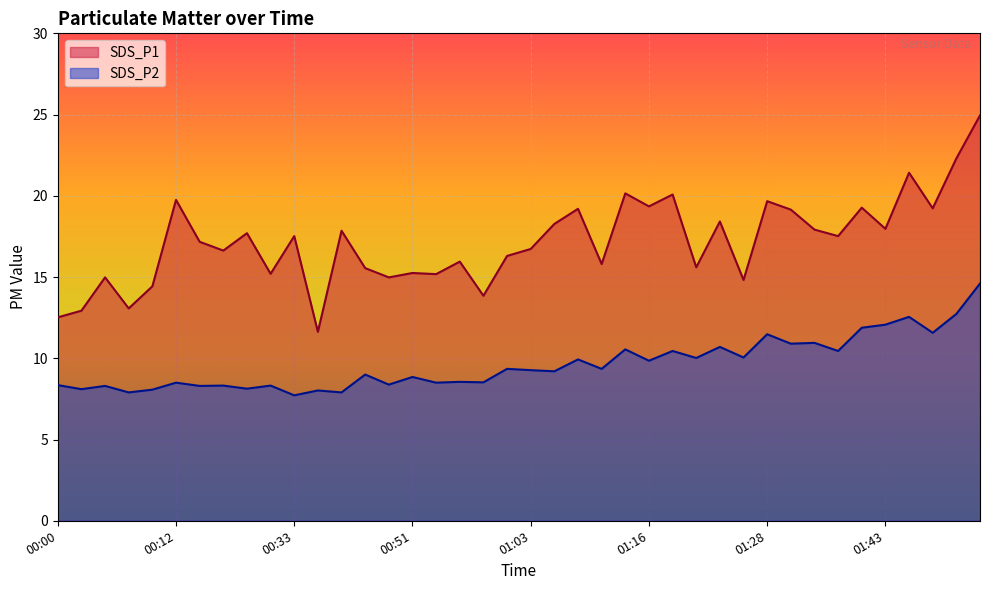

What is the label of the 24th point from the left?

01:10